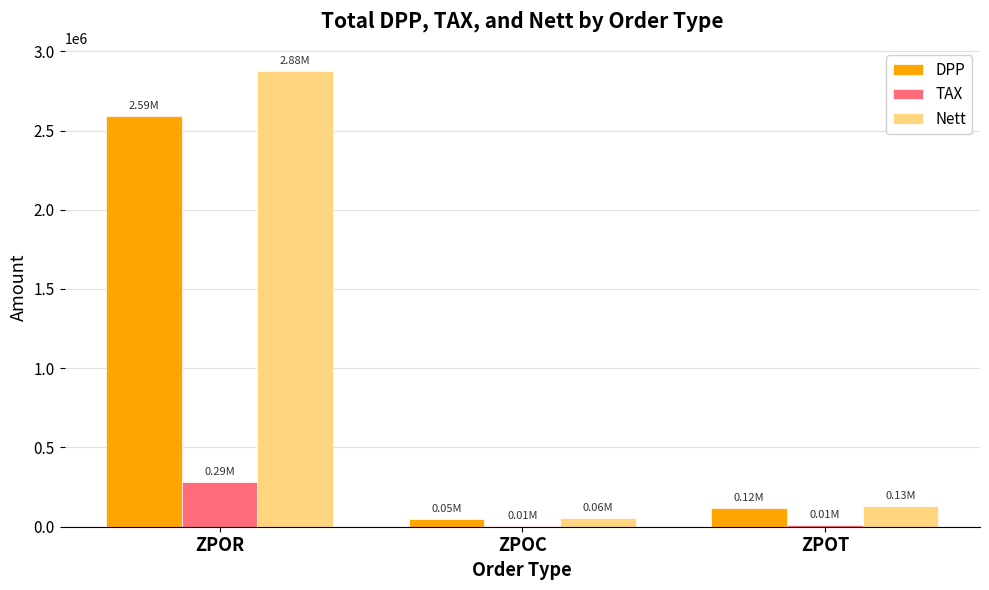

At which label is Nett closest to 1466893?

ZPOT